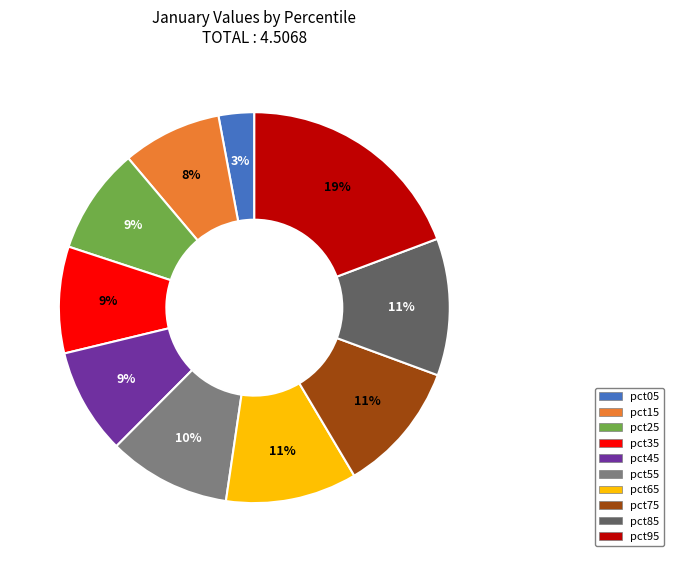

How many segments does this pie chart have?

10